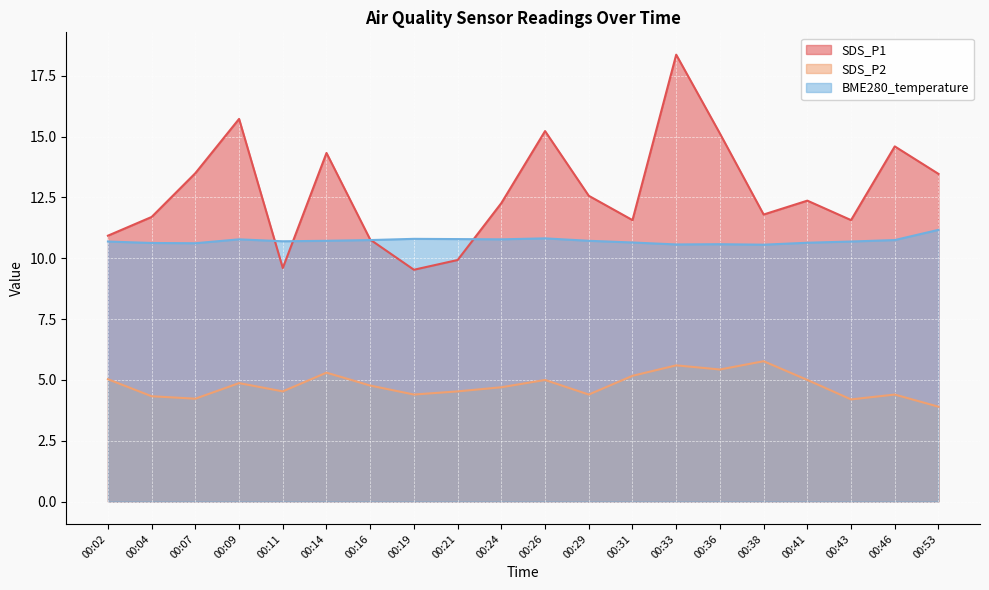

Reading left to right, list all the values displayed in this chart.

SDS_P1: 00:02=10.9	00:04=11.7	00:07=13.5	00:09=15.7	00:11=9.6	00:14=14.3	00:16=10.8	00:19=9.5	00:21=9.9	00:24=12.3	00:26=15.2	00:29=12.6	00:31=11.6	00:33=18.4	00:36=15.1	00:38=11.8	00:41=12.4	00:43=11.6	00:46=14.6	00:53=13.5
SDS_P2: 00:02=5.0	00:04=4.3	00:07=4.2	00:09=4.9	00:11=4.5	00:14=5.3	00:16=4.8	00:19=4.4	00:21=4.5	00:24=4.7	00:26=5.0	00:29=4.4	00:31=5.2	00:33=5.6	00:36=5.4	00:38=5.8	00:41=5.0	00:43=4.2	00:46=4.4	00:53=3.9
BME280_temperature: 00:02=10.7	00:04=10.6	00:07=10.6	00:09=10.8	00:11=10.7	00:14=10.7	00:16=10.8	00:19=10.8	00:21=10.8	00:24=10.8	00:26=10.8	00:29=10.7	00:31=10.7	00:33=10.6	00:36=10.6	00:38=10.6	00:41=10.6	00:43=10.7	00:46=10.8	00:53=11.2